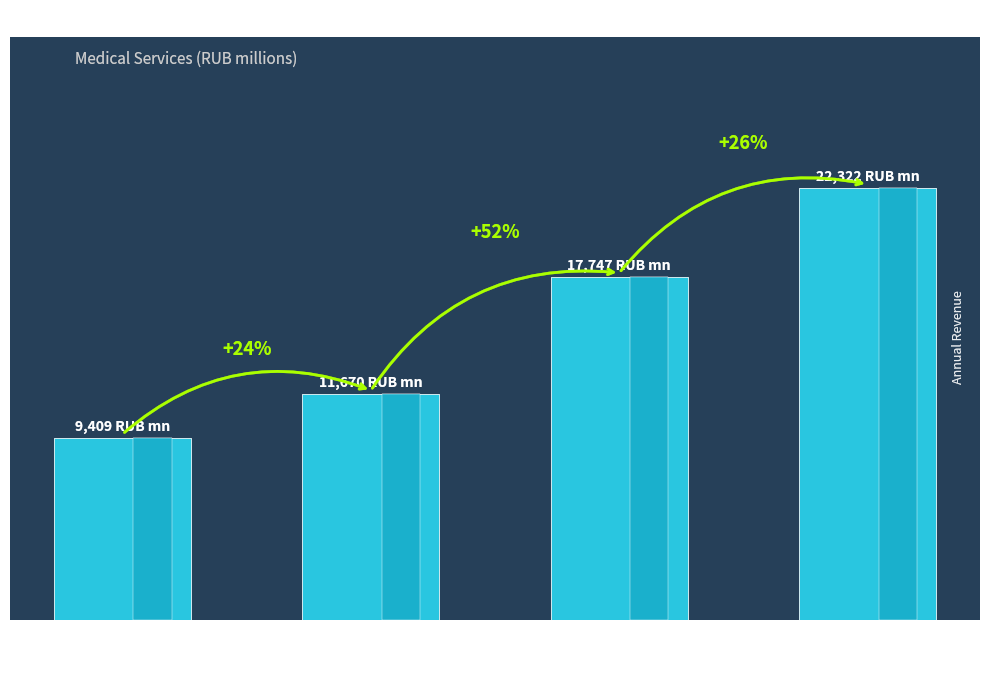

At which label does the data first exceed 17747?

2019